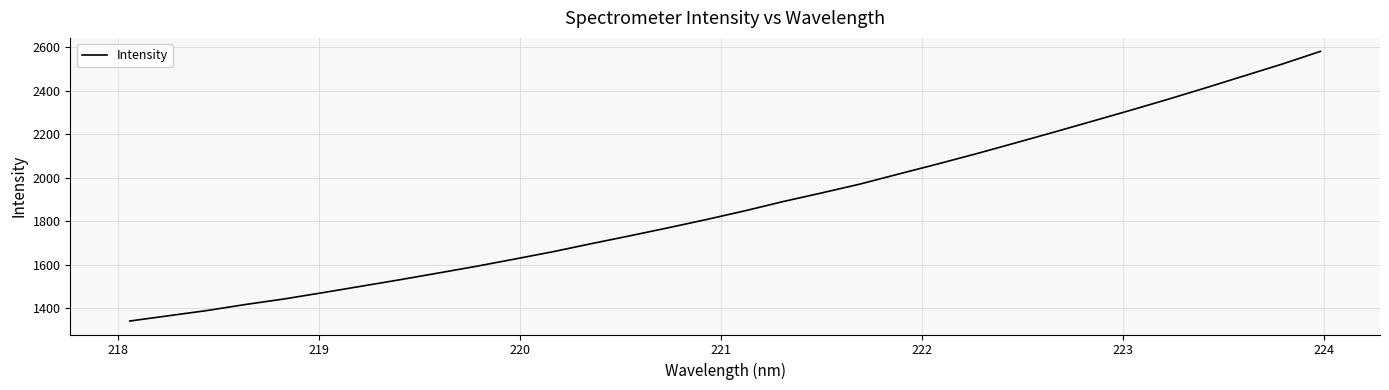

What is the maximum value shown in the chart?

2581.7